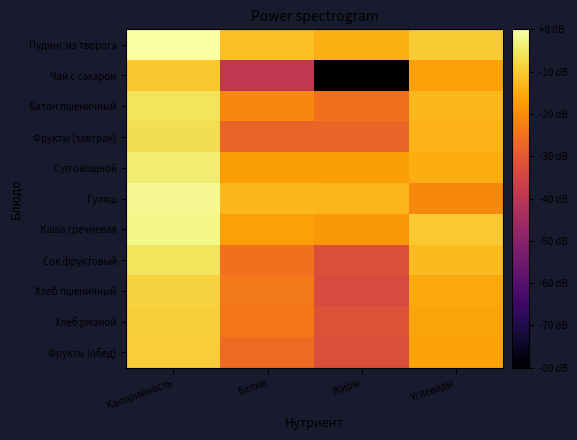

Count the number of data series in this chart.

11